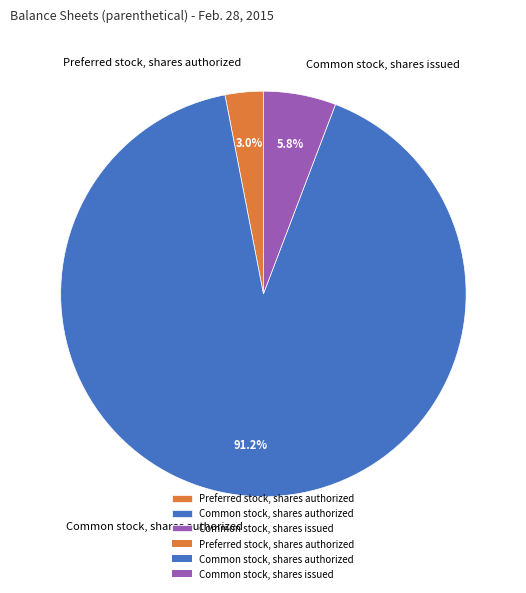

What is the largest slice in the pie chart?

Common stock, shares authorized